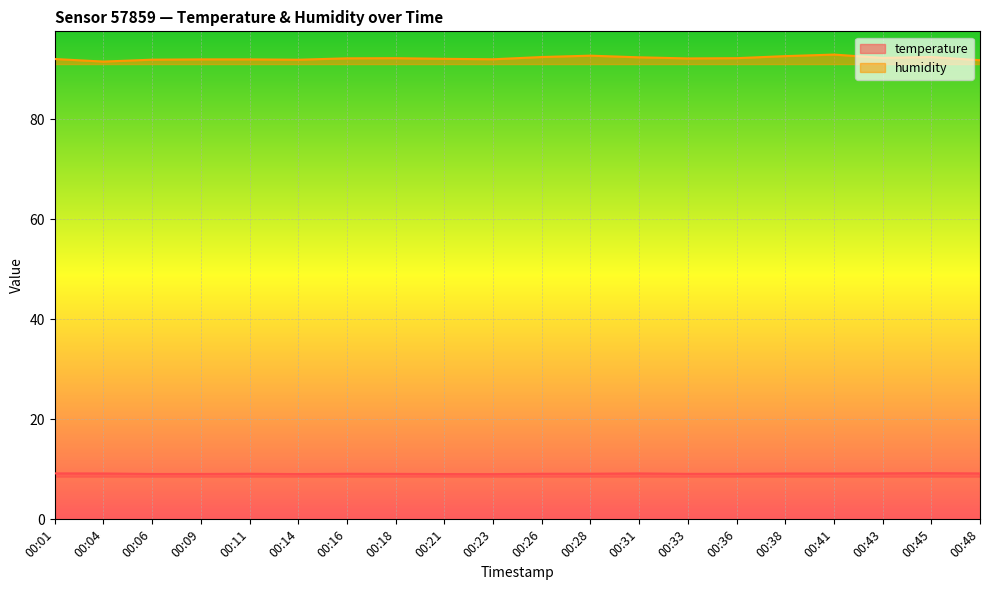

True or false: humidity and temperature cross at least once.

False